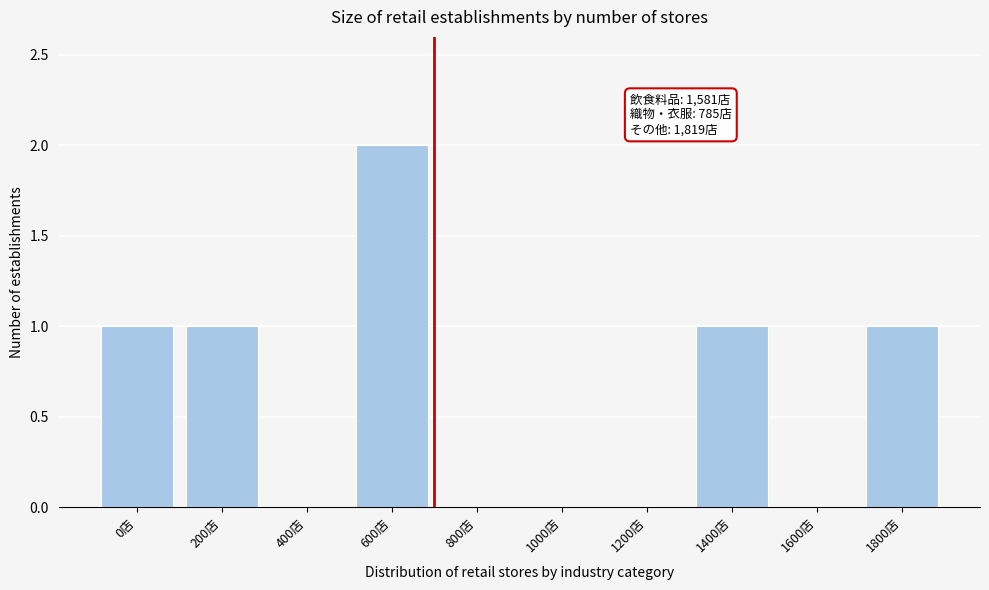

Reading left to right, list all the values displayed in this chart.

0店=1	200店=1	400店=0	600店=2	800店=0	1000店=0	1200店=0	1400店=1	1600店=0	1800店=1